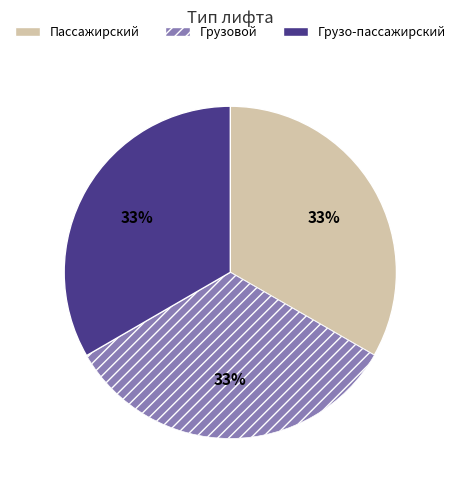

To the nearest percent, what percentage of the pie is Грузо-пассажирский?

33%